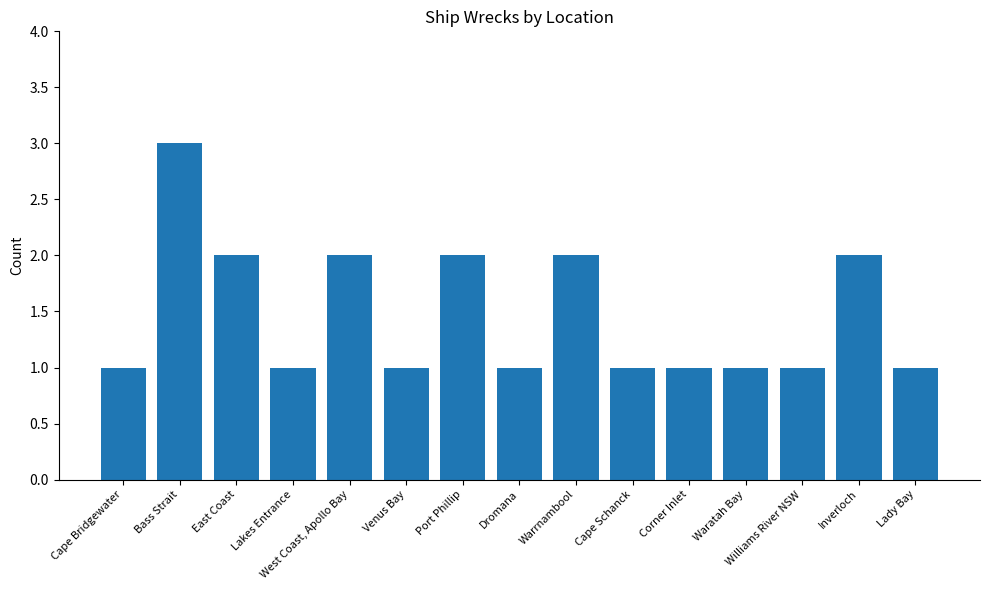

Approximately how many times larger is the value at Bass Strait compared to Port Phillip?

1.5